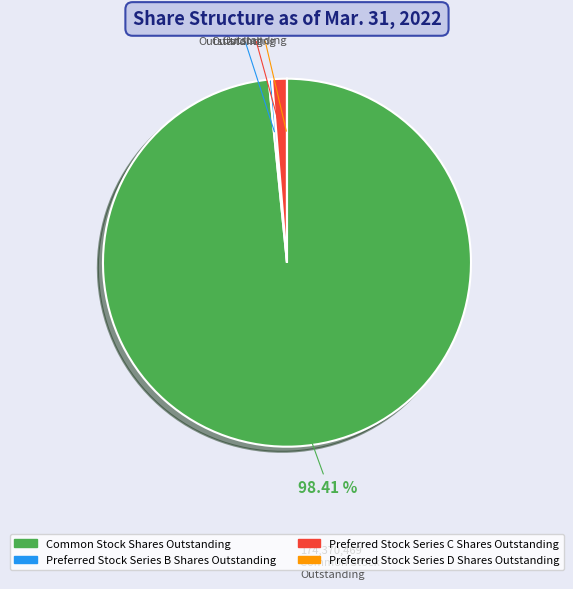

What is the majority slice?

Common Stock Shares Outstanding